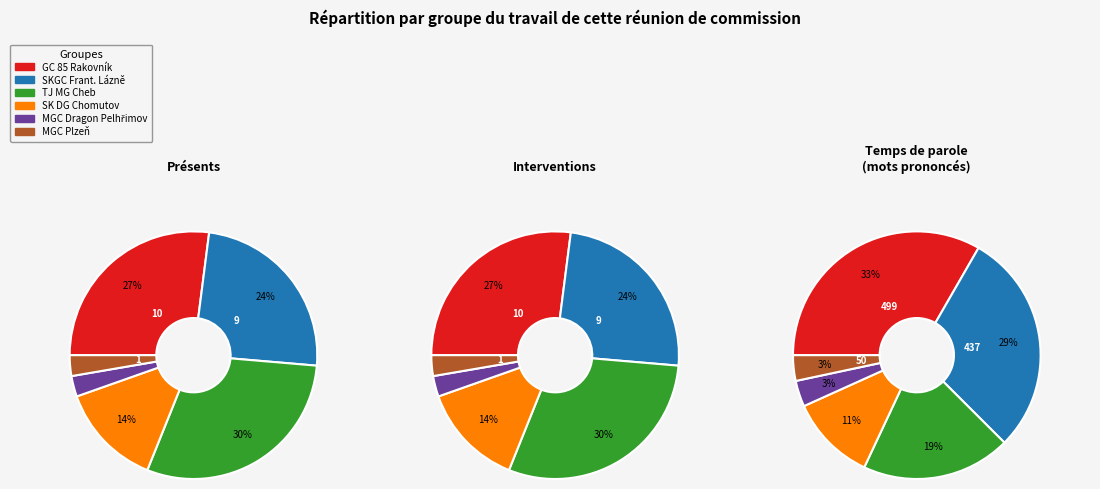

How much of the chart is everything except SKGC Frant. Lázně?

75.7%